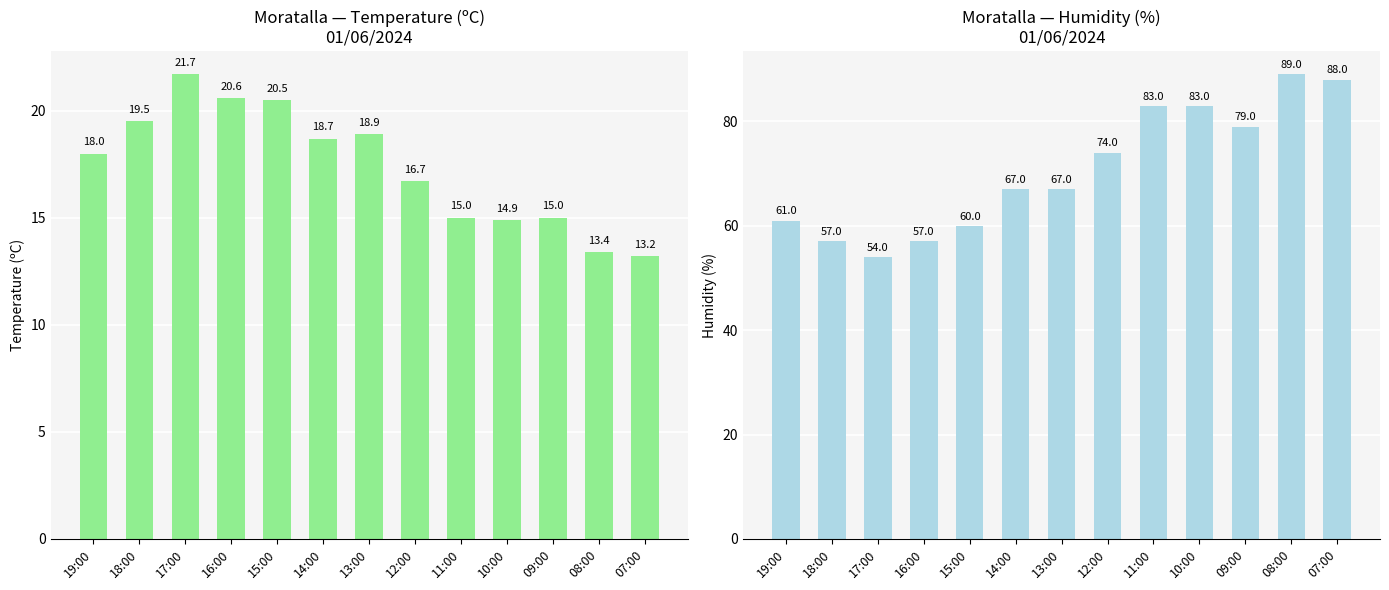

At which label does Temperature (C) first exceed 18?

18:00